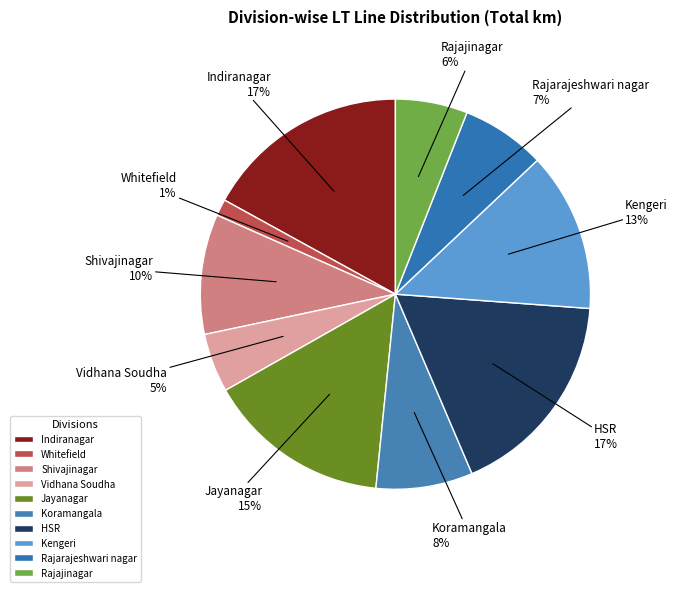

The HSR slice represents 17% of the pie. True or false?

True